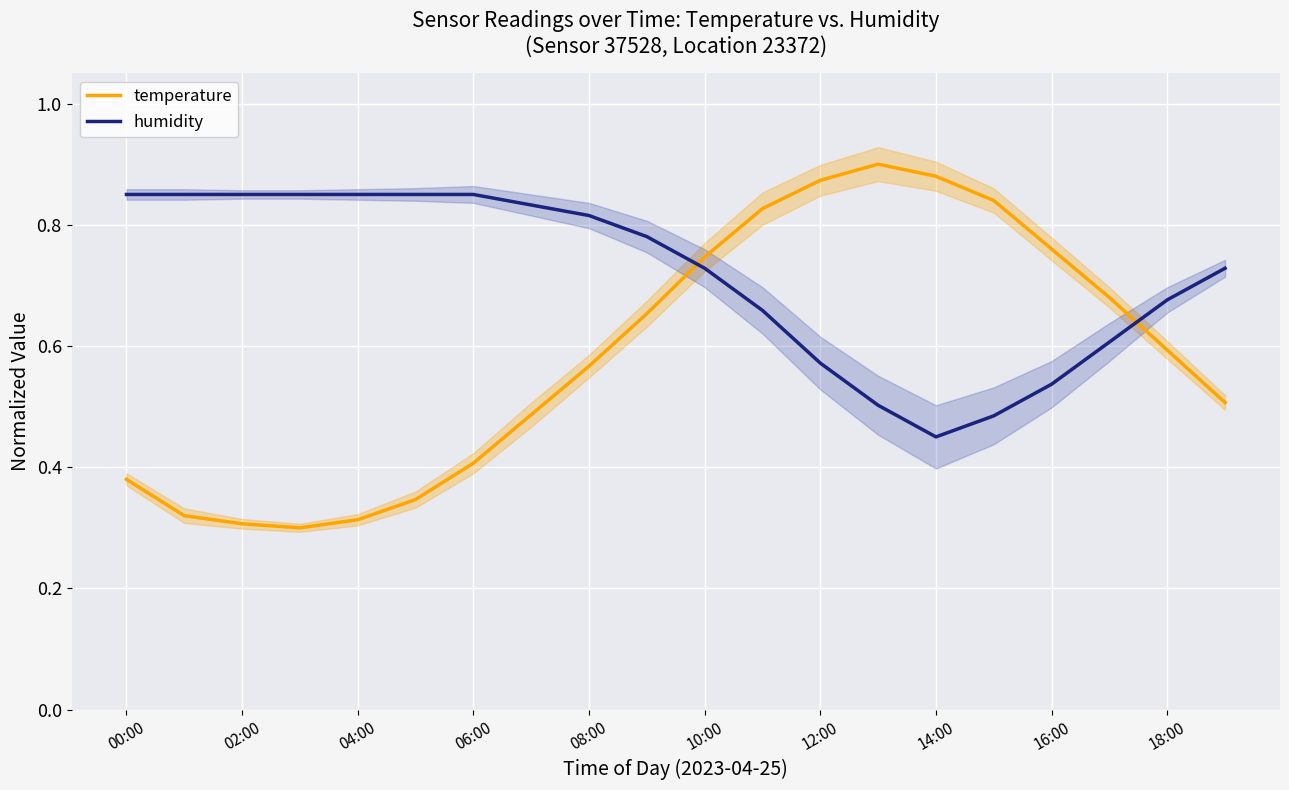

After their last crossing, which series has the higher values: humidity or temperature?

humidity